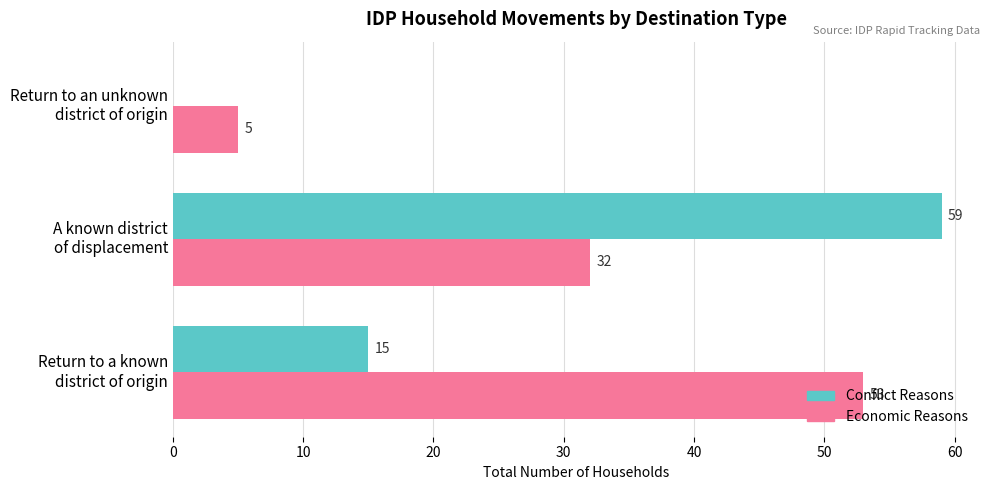

Which series has the largest total across all categories?

Economic Reasons